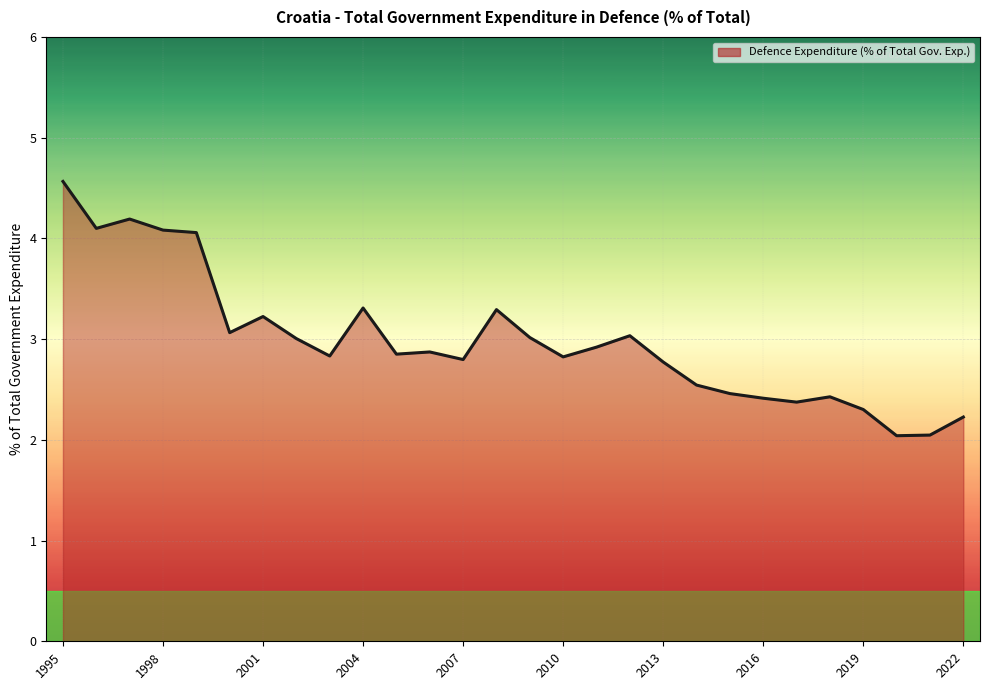

What is the minimum value shown in the chart?

2.0